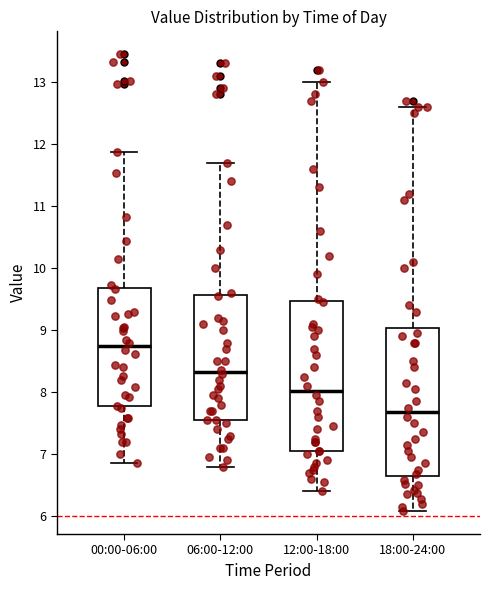

Where is the upper edge of the box for 00:00-06:00 on the y-axis? The values are not printed on the chart, so give them approximately, as read against the axis.

9.7